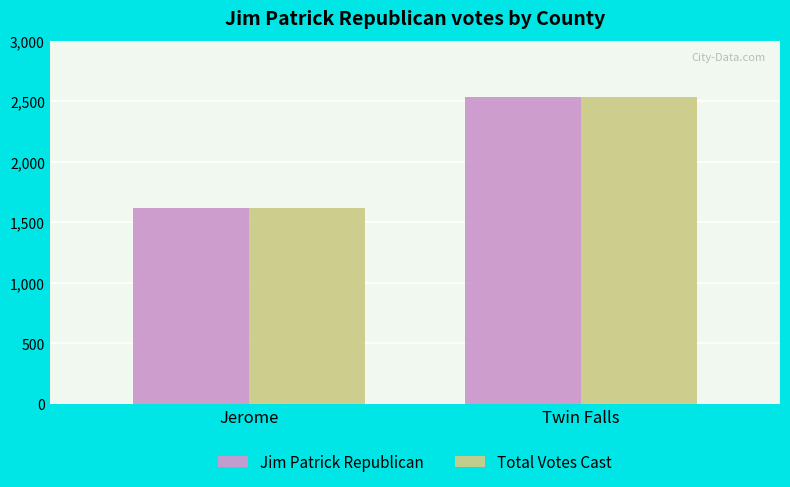

What is the highest value of the Jim Patrick Republican series?

2534